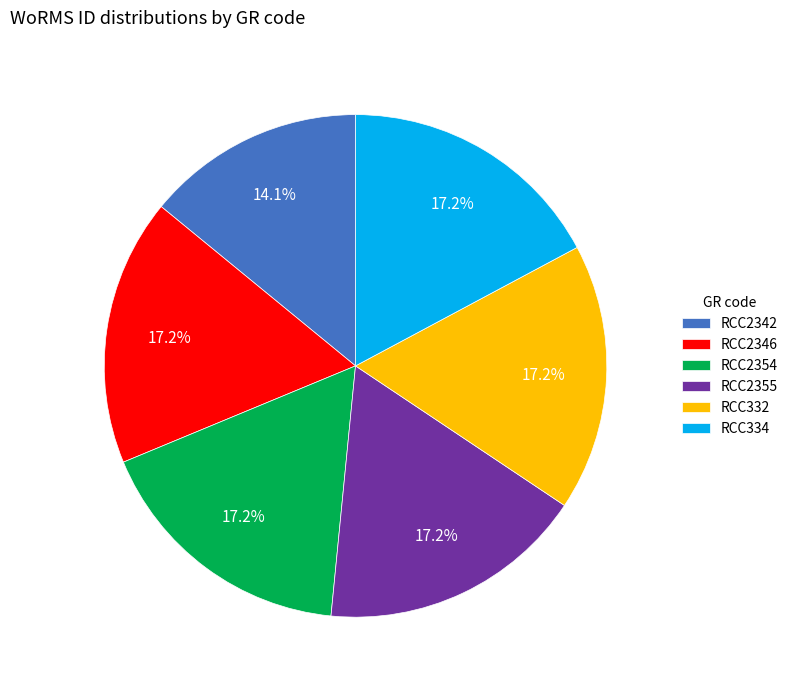

Which category has the smallest portion of the pie?

RCC2342